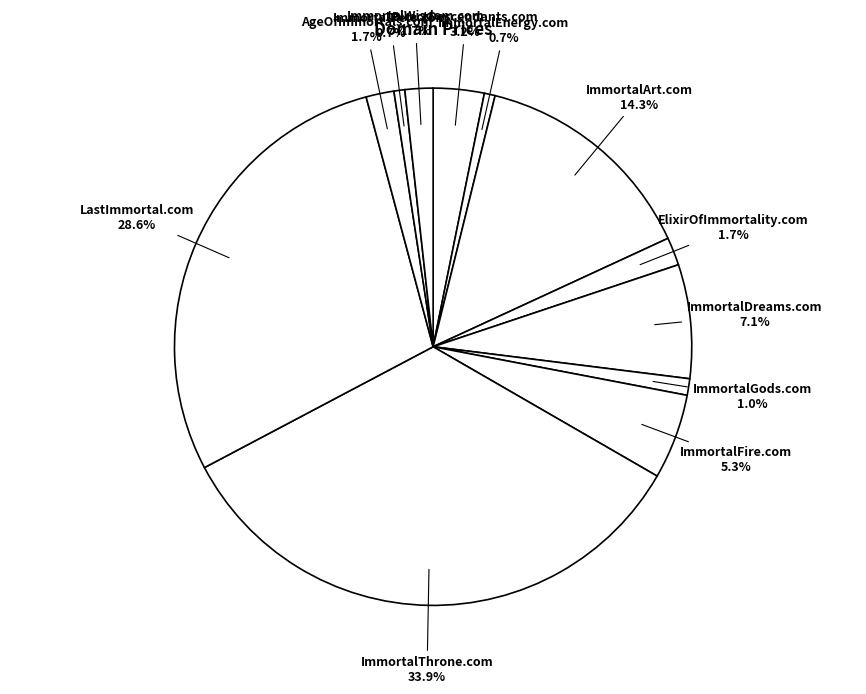

Which slice is the smallest?

ImmortalEnergy.com